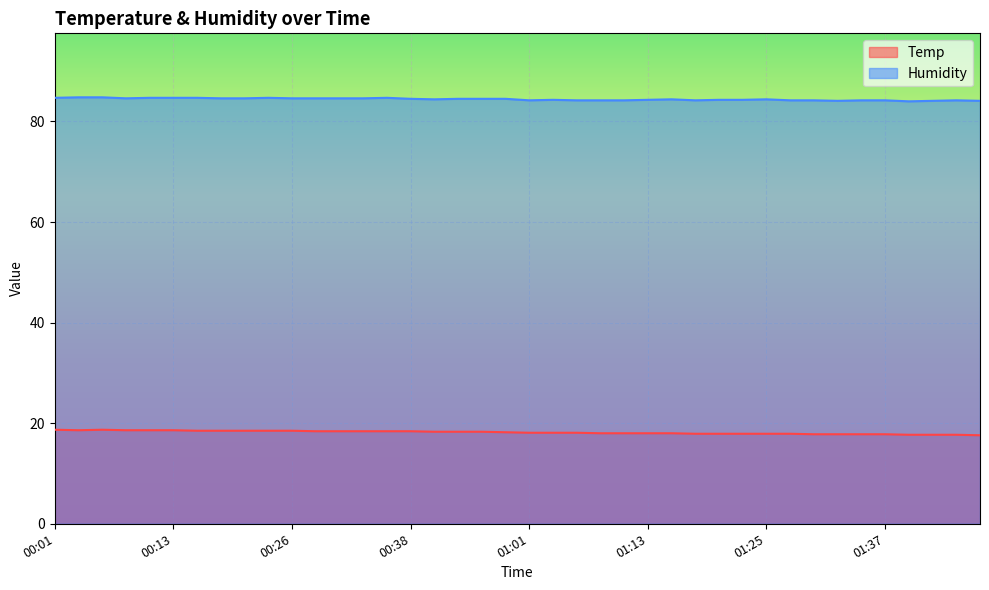

What is the maximum value for Humidity?

84.8